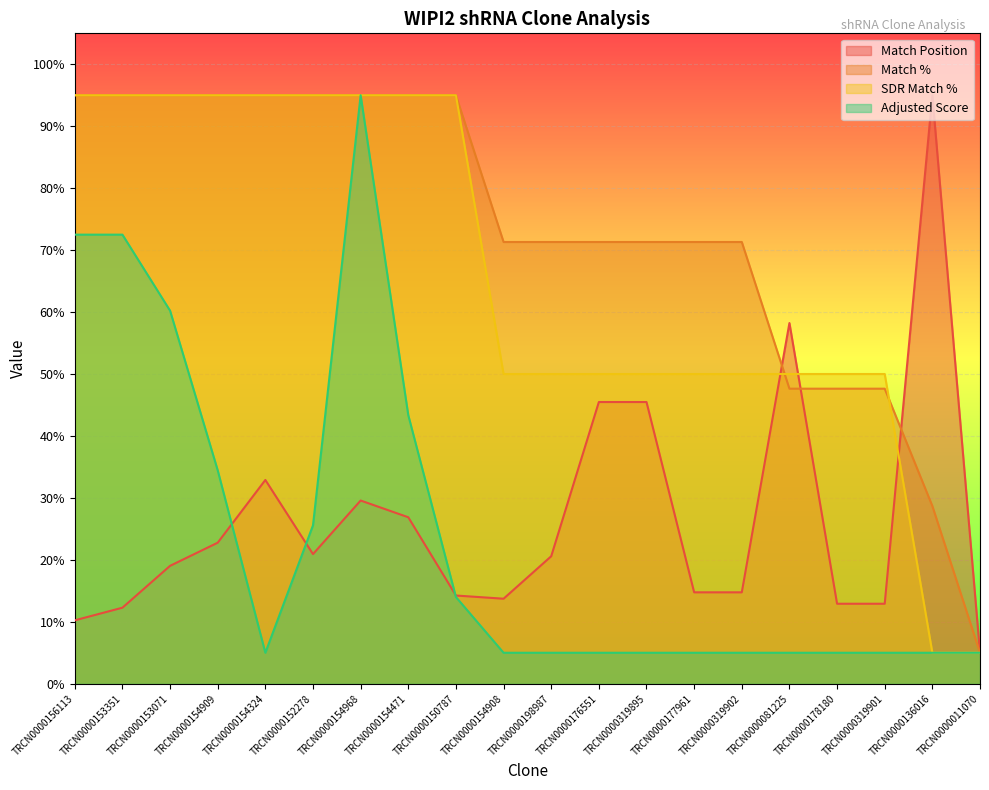

What position from the left is TRCN0000154908?

10